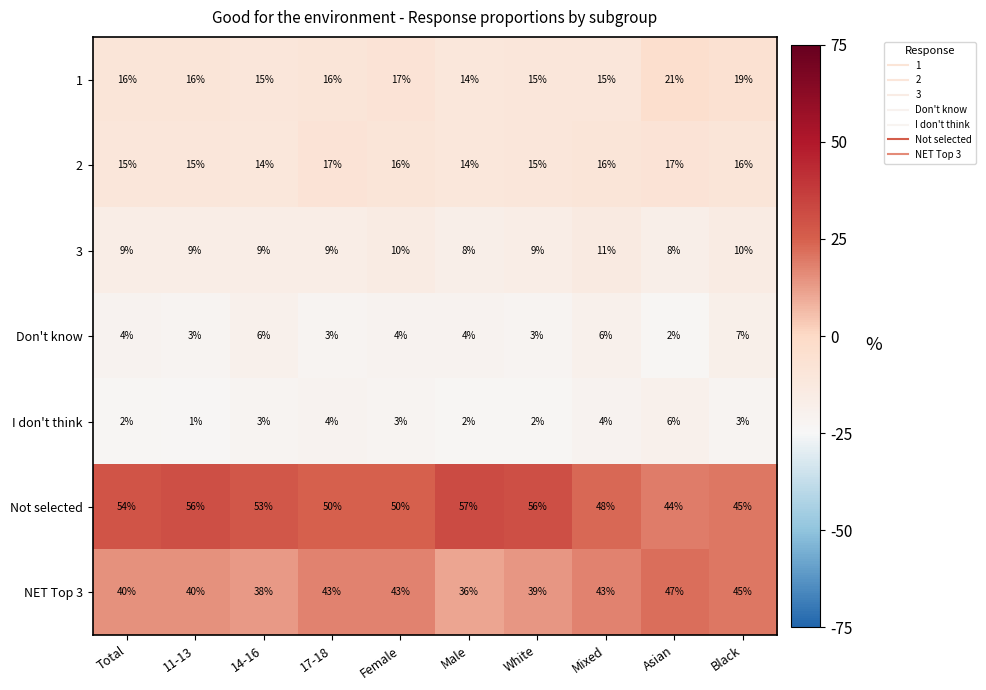

What is the average value of the Not selected series?

51